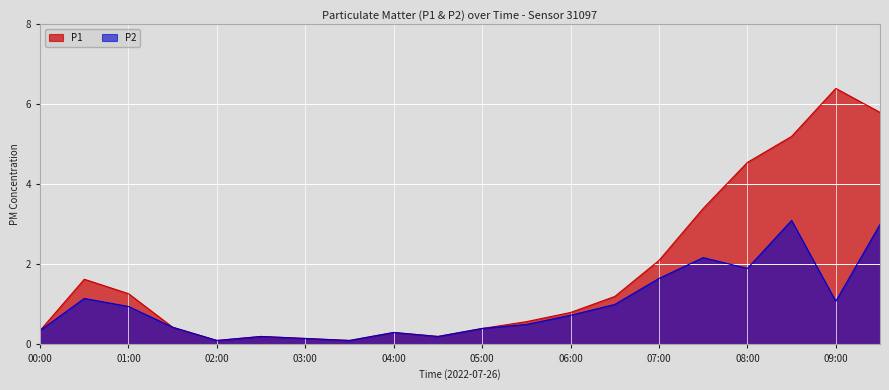

Between 00:30 and 07:30, which is larger?

07:30